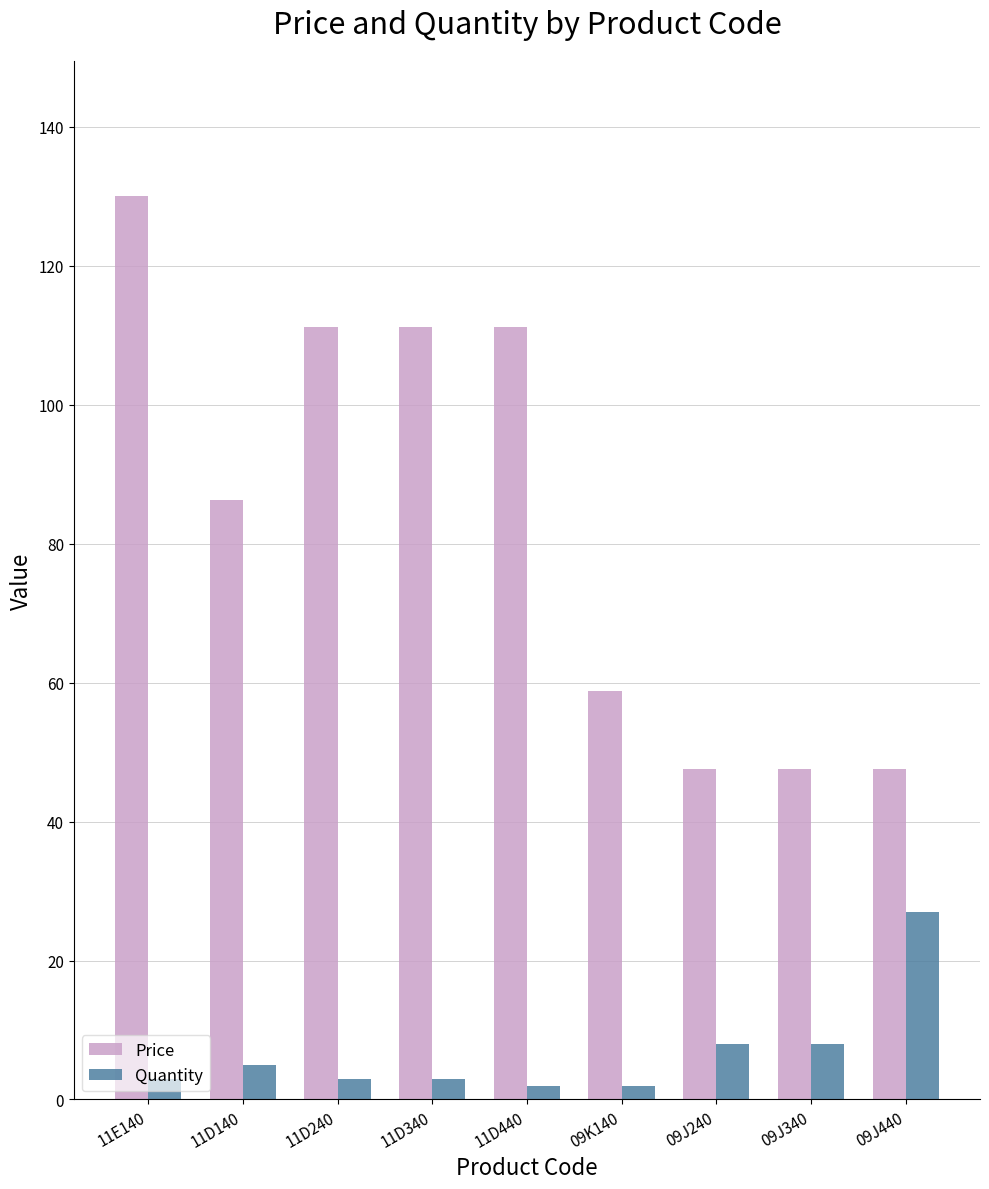

Count the number of categories in the chart.

9